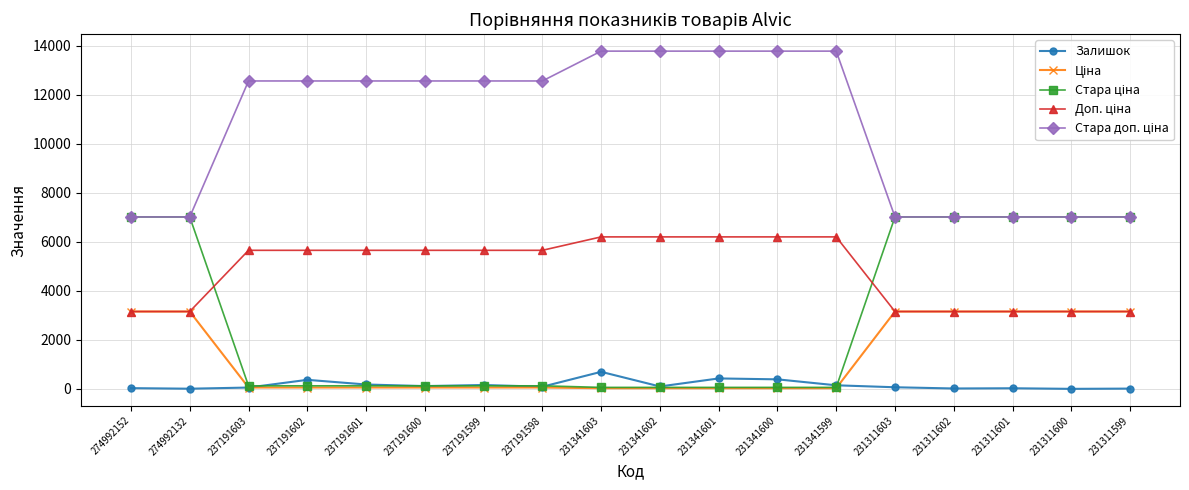

Does the chart have visible grid lines?

Yes